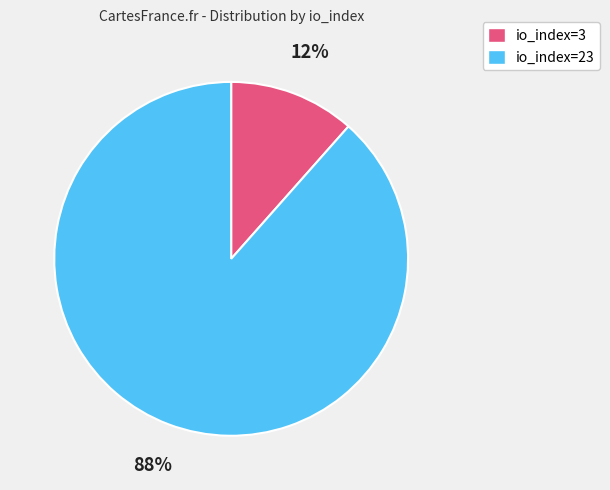

To the nearest percent, what percentage of the pie is io_index=23?

88%